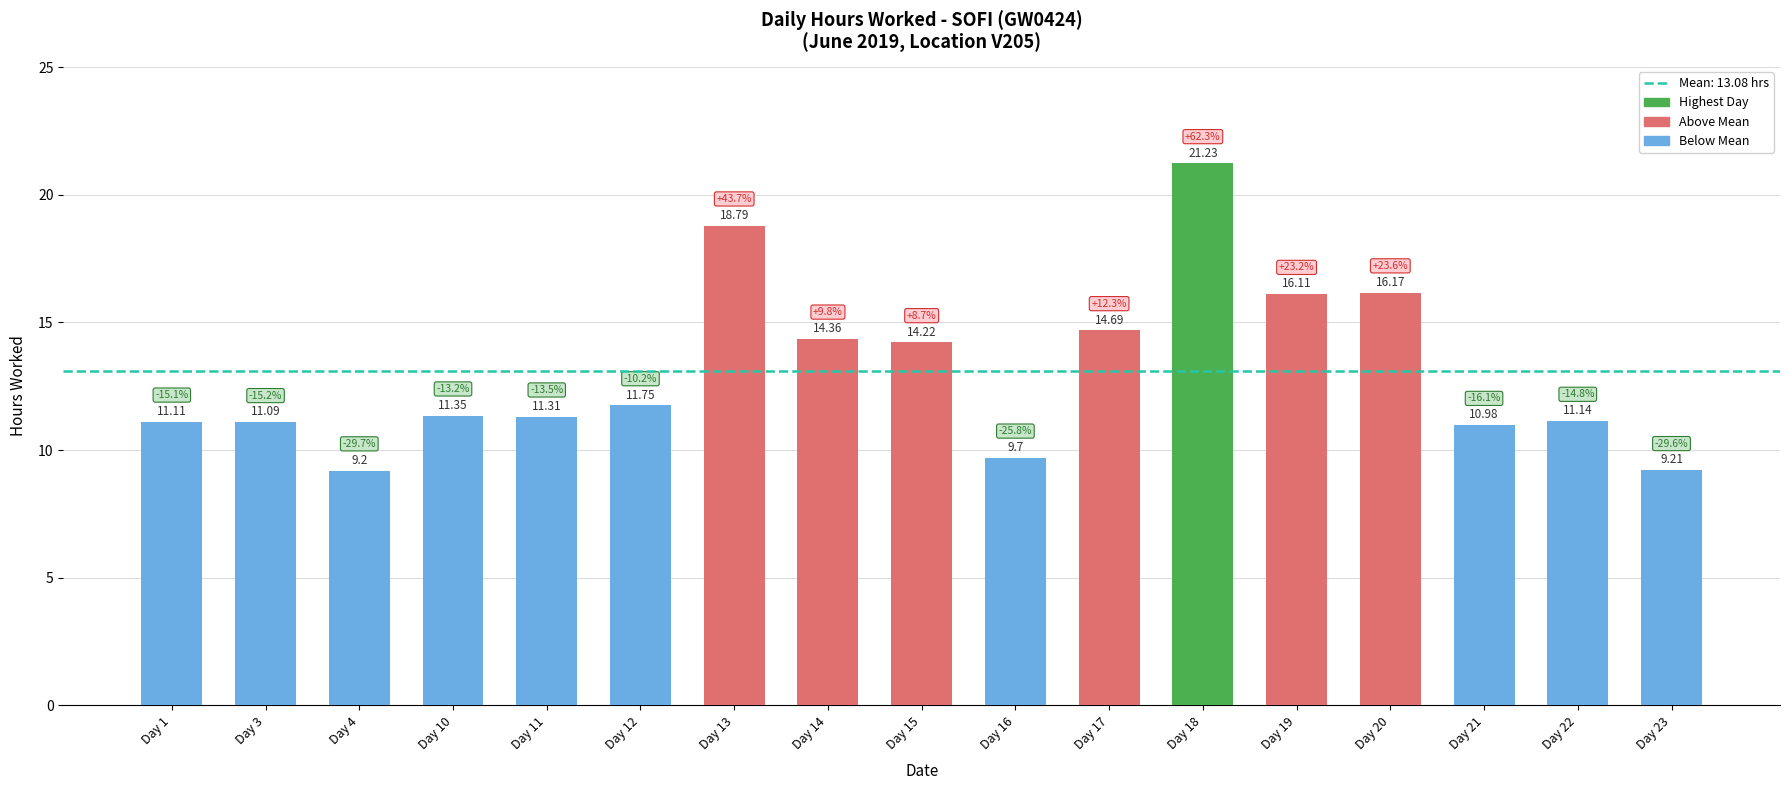

The chart shows a value of 24.7 at Day 19. True or false?

False